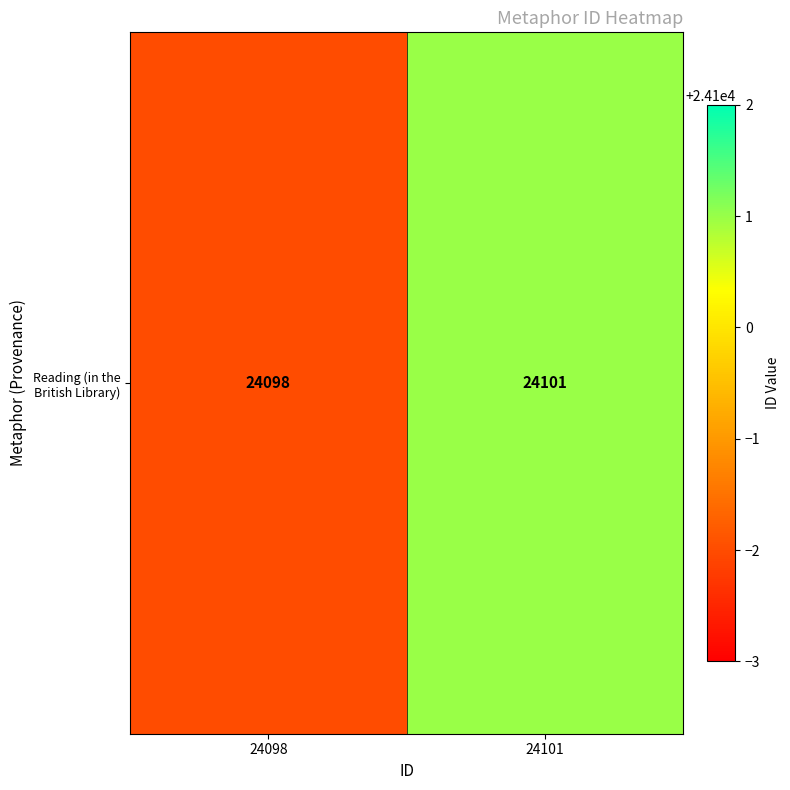

Is it true that the value at 24098 is 24098?

True